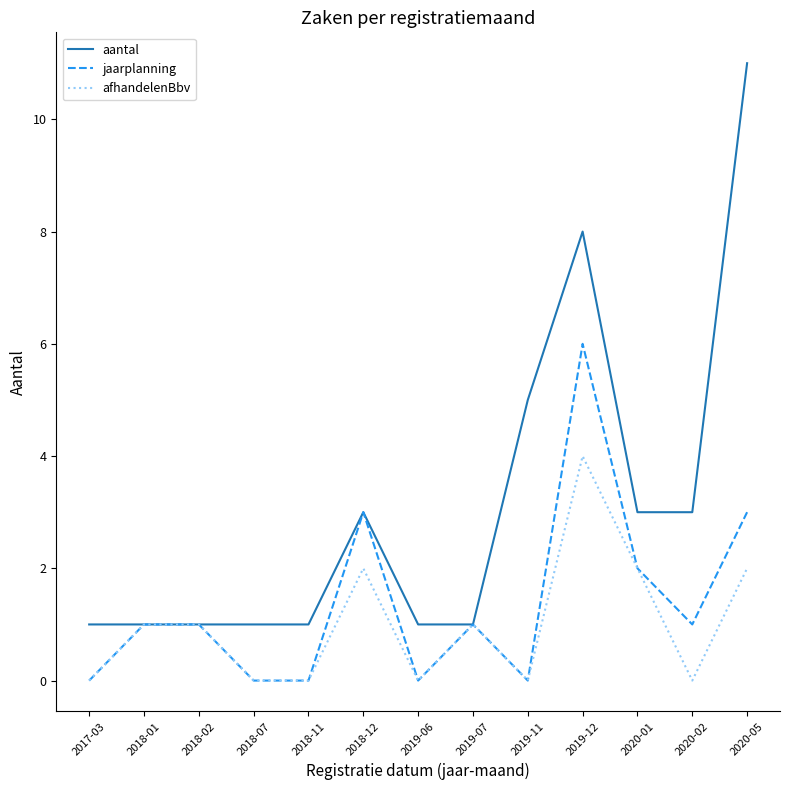

Count the aantal values in the range 1 to 3.

10